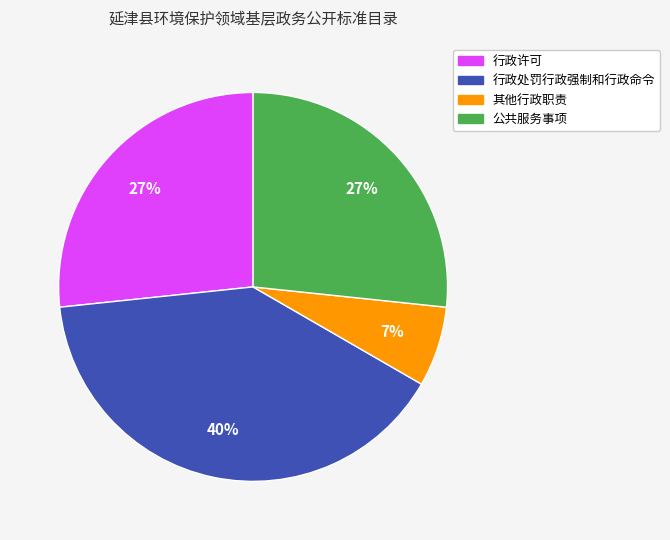

True or false: 其他行政职责 accounts for 7% of the total.

True